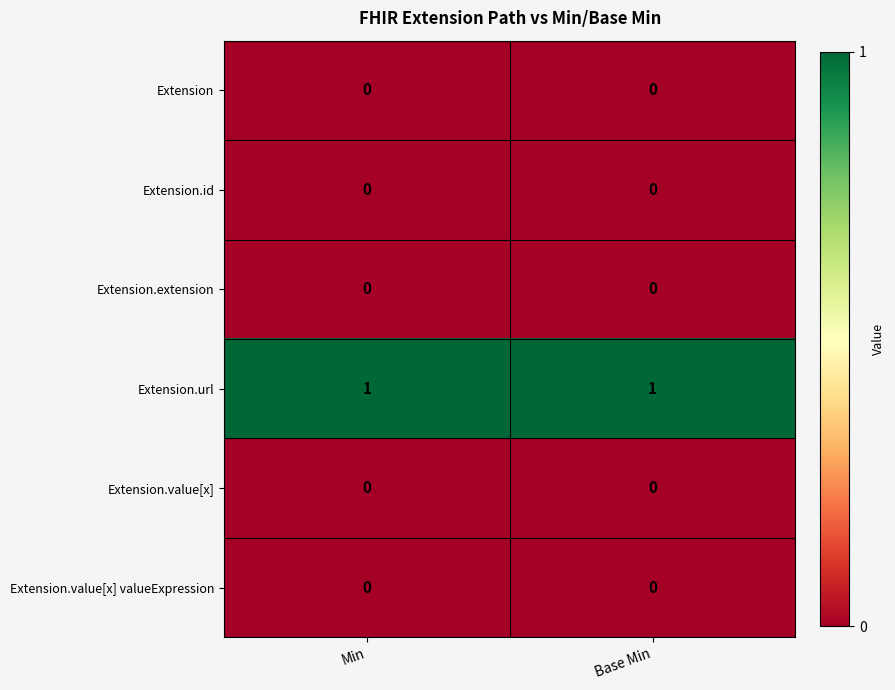

At how many categories does at least one series exceed 0?

2